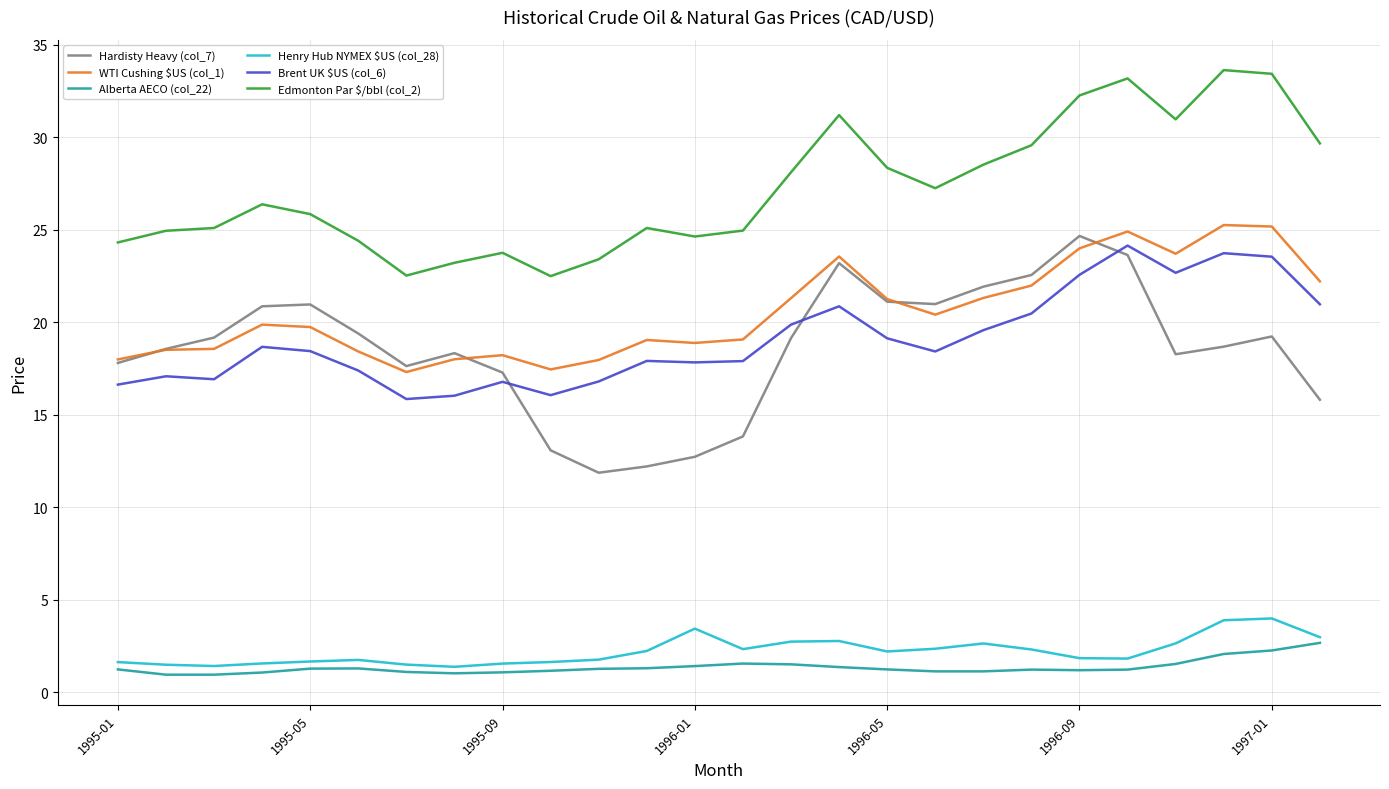

What is the maximum value for Edmonton Par $/bbl (col_2)?

33.6